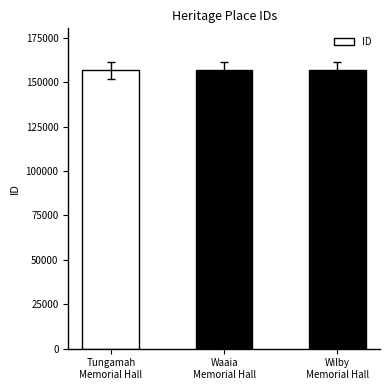

The chart shows a value of 36001 at Waaia
Memorial Hall. True or false?

False